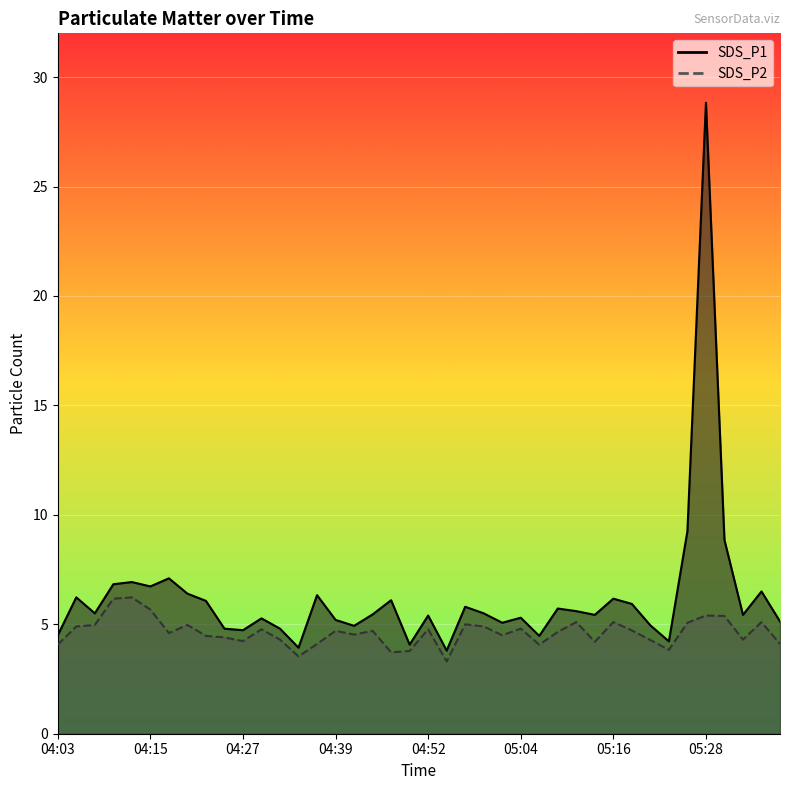

At which label does SDS_P1 first exceed 5?

04:05